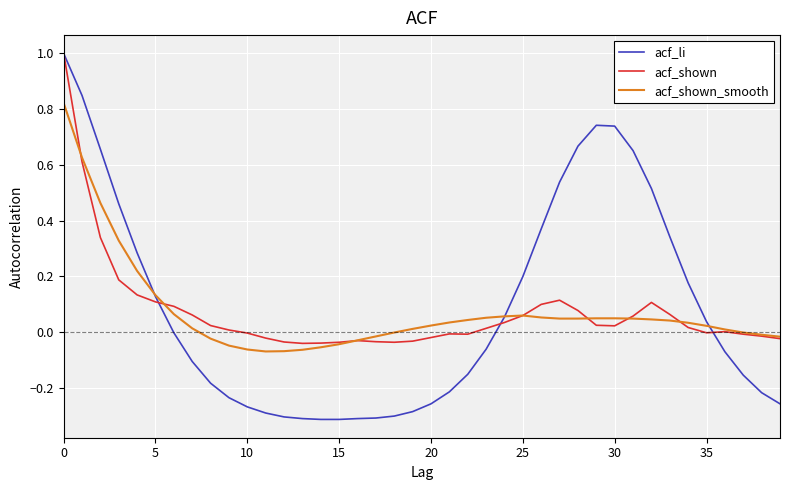

Which series has the largest total across all categories?

acf_li